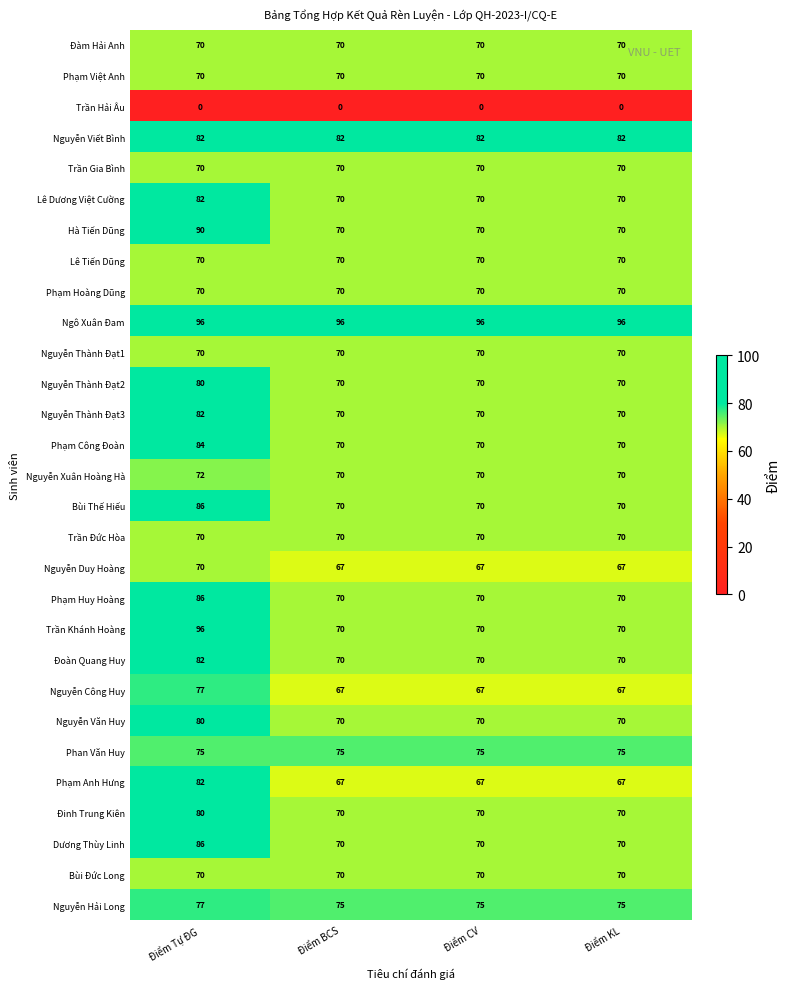

What is the maximum value shown in the chart?

96